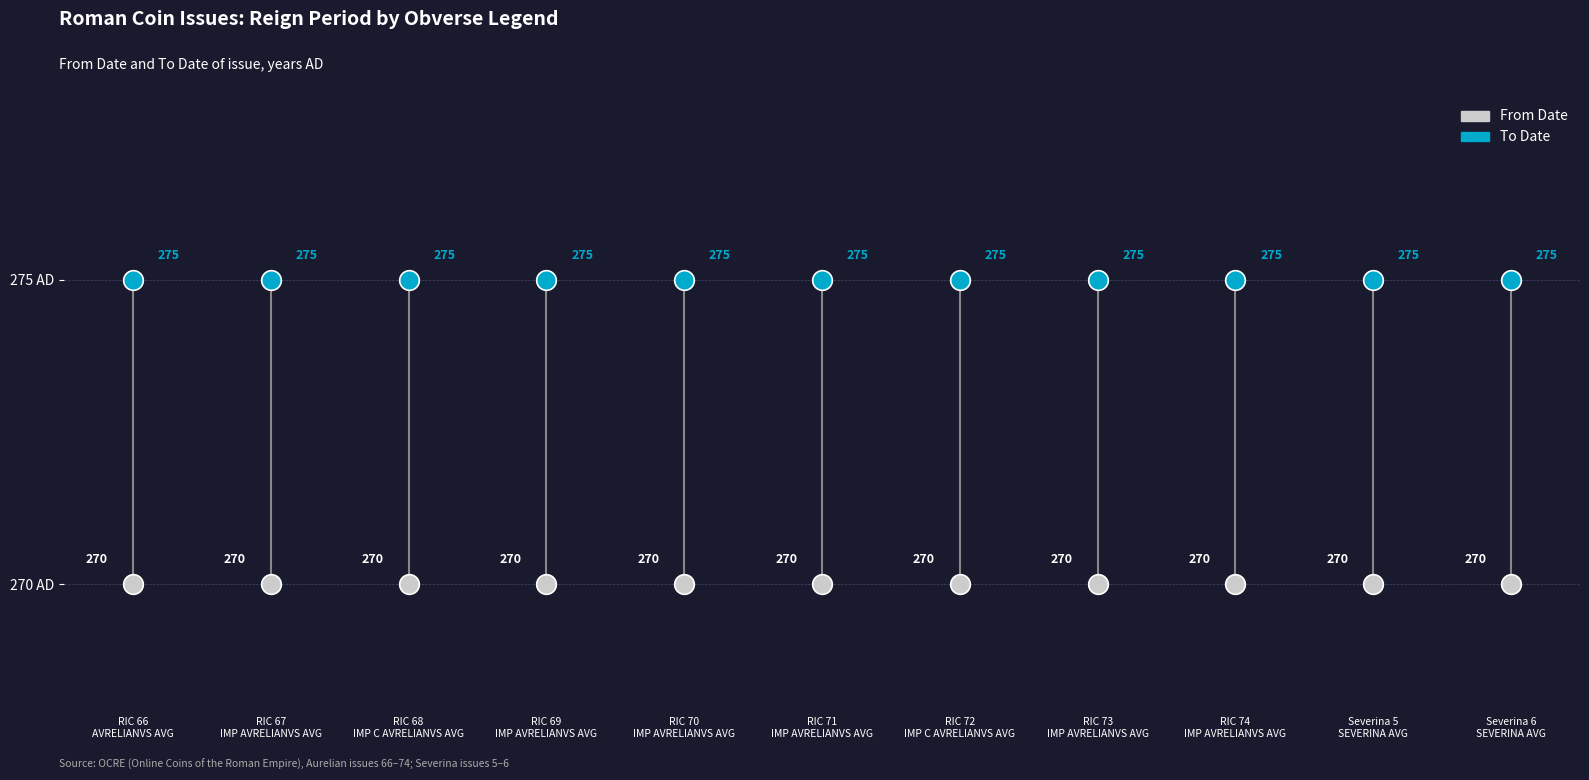

Which series reaches the maximum Y coordinate?

To Date